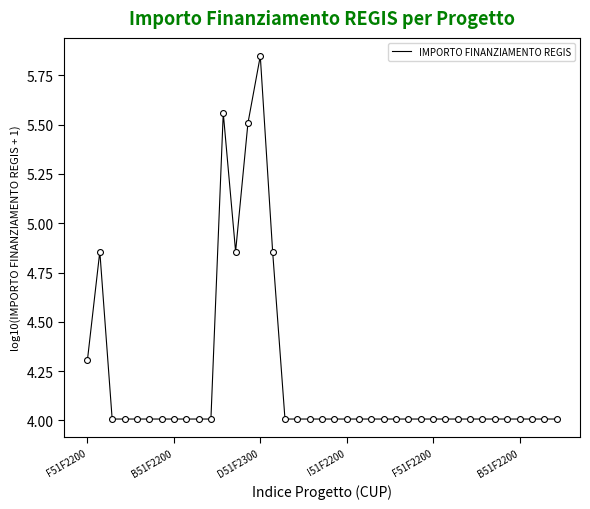

What is the smallest value displayed?

4.0